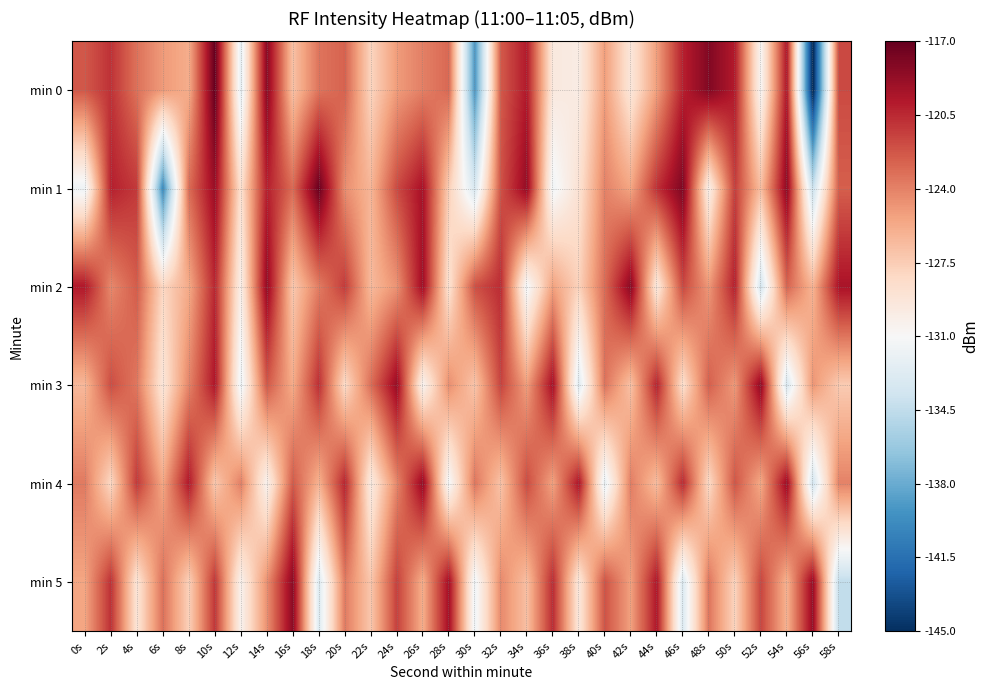

Reading right to left, transcribe all the data shown in this chart.

min 0: 58s=-121.8	56s=-145.6	54s=-119.7	52s=-130.8	50s=-119.9	48s=-118.0	46s=-120.2	44s=-125.2	42s=-129.3	40s=-125.2	38s=-129.9	36s=-129.6	34s=-119.9	32s=-122.4	30s=-139.1	28s=-123.0	26s=-123.9	24s=-125.1	22s=-127.9	20s=-122.7	18s=-123.5	16s=-126.9	14s=-118.3	12s=-132.3	10s=-117.0	8s=-125.8	6s=-125.0	4s=-123.4	2s=-120.9	0s=-122.3
min 1: 58s=-122.6	56s=-134.1	54s=-118.4	52s=-126.7	50s=-121.3	48s=-130.2	46s=-117.9	44s=-120.8	42s=-125.5	40s=-124.0	38s=-128.9	36s=-131.5	34s=-118.7	32s=-122.1	30s=-133.2	28s=-127.6	26s=-119.4	24s=-121.8	22s=-126.3	20s=-124.5	18s=-117.2	16s=-123.1	14s=-120.1	12s=-128.8	10s=-118.9	8s=-123.1	6s=-139.9	4s=-121.1	2s=-120.1	0s=-131.7
min 2: 58s=-119.5	56s=-126.2	54s=-122.8	52s=-133.5	50s=-120.1	48s=-124.9	46s=-121.7	44s=-129.6	42s=-118.3	40s=-123.1	38s=-127.8	36s=-125.3	34s=-131.4	32s=-120.6	30s=-122.0	28s=-128.9	26s=-119.1	24s=-124.7	22s=-126.5	20s=-121.2	18s=-123.8	16s=-127.3	14s=-118.6	12s=-130.2	10s=-120.4	8s=-125.7	6s=-128.1	4s=-122.5	2s=-124.3	0s=-119.8
min 3: 58s=-127.4	56s=-124.8	54s=-133.2	52s=-118.5	50s=-125.0	48s=-122.6	46s=-128.7	44s=-120.2	42s=-126.9	40s=-123.4	38s=-132.7	36s=-119.3	34s=-125.2	32s=-121.5	30s=-127.1	28s=-124.5	26s=-130.6	24s=-118.8	22s=-123.2	20s=-128.4	18s=-120.7	16s=-125.8	14s=-122.3	12s=-131.8	10s=-119.7	8s=-124.1	6s=-129.3	4s=-123.6	2s=-121.9	0s=-126.4
min 4: 58s=-124.0	56s=-133.6	54s=-118.9	52s=-125.7	50s=-122.2	48s=-128.3	46s=-120.5	44s=-126.7	42s=-123.8	40s=-132.1	38s=-119.6	36s=-125.4	34s=-121.8	32s=-127.0	30s=-123.5	28s=-131.3	26s=-118.7	24s=-124.2	22s=-129.8	20s=-120.3	18s=-126.1	16s=-122.4	14s=-130.5	12s=-123.9	10s=-127.3	8s=-119.8	6s=-125.6	4s=-121.1	2s=-128.2	0s=-123.7
min 5: 58s=-134.4	56s=-118.8	54s=-126.1	52s=-121.6	50s=-127.9	48s=-123.5	46s=-133.0	44s=-119.7	42s=-125.3	40s=-122.1	38s=-129.4	36s=-120.6	34s=-126.8	32s=-124.3	30s=-131.6	28s=-119.2	26s=-125.9	24s=-121.4	22s=-127.2	20s=-123.7	18s=-132.9	16s=-118.4	14s=-124.6	12s=-130.4	10s=-121.0	8s=-127.7	6s=-123.3	4s=-129.1	2s=-120.8	0s=-125.5